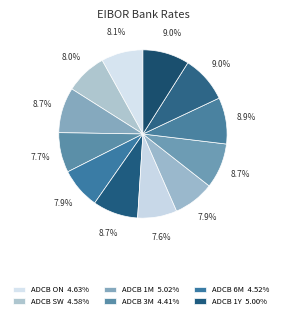

How many segments does this pie chart have?

12